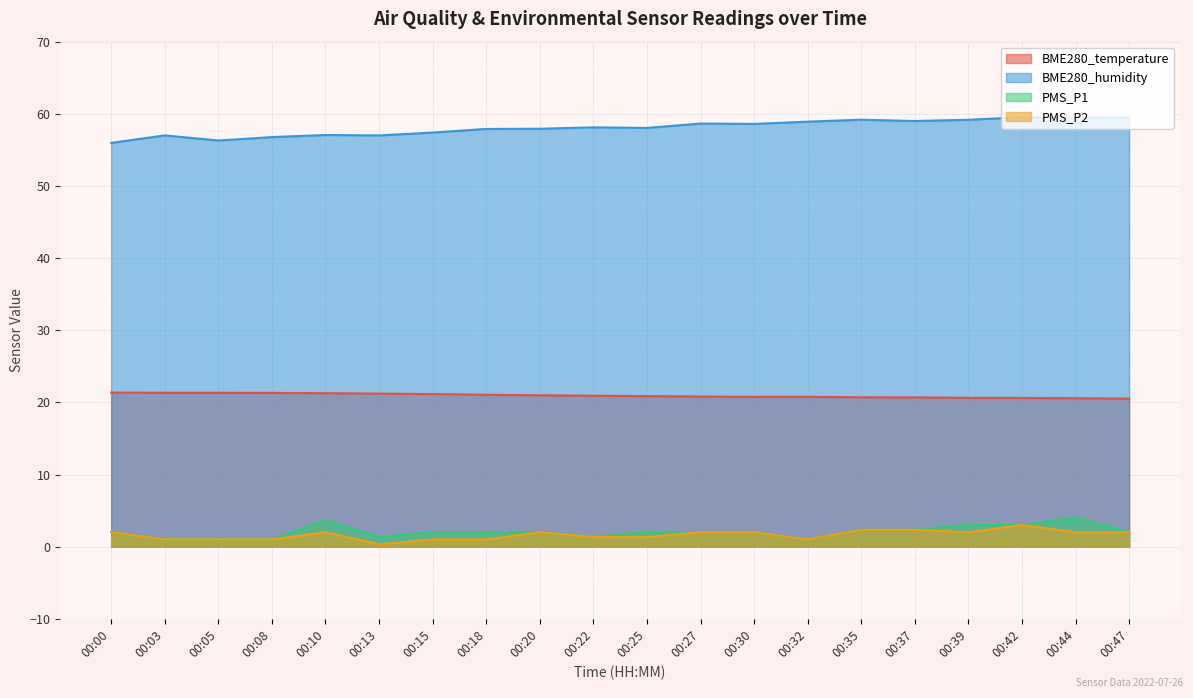

How many lines are shown in the chart?

4